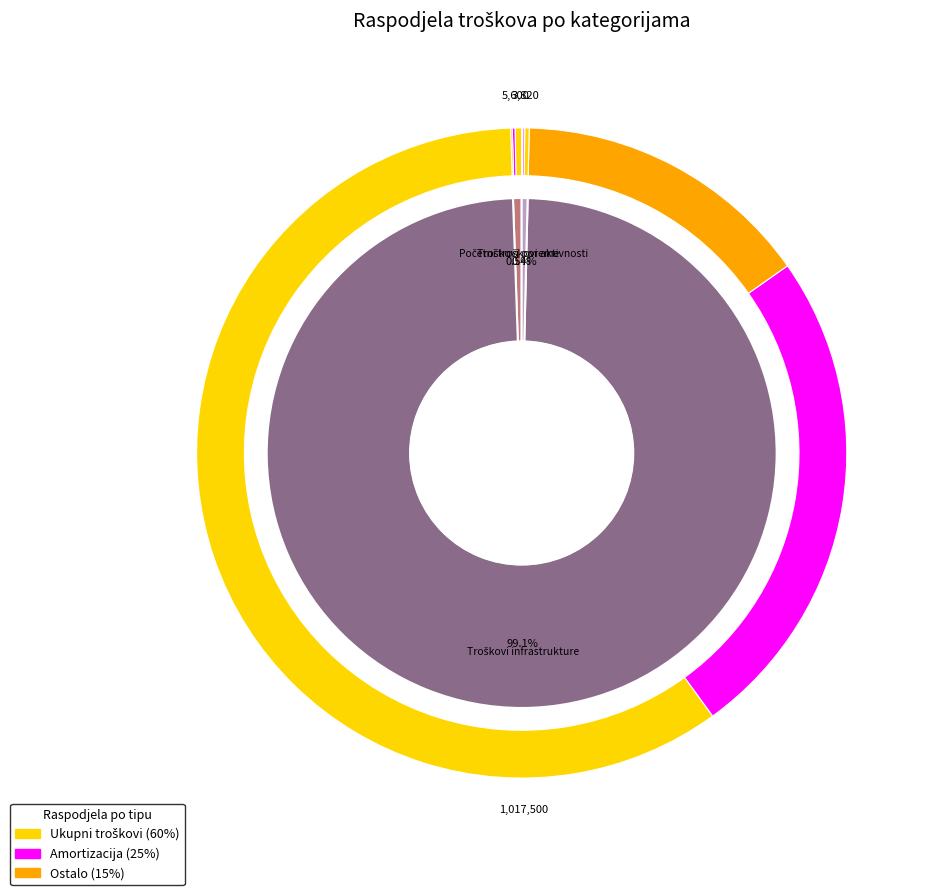

To the nearest percent, what is the difference between the largest and smallest slice percentages?

99%